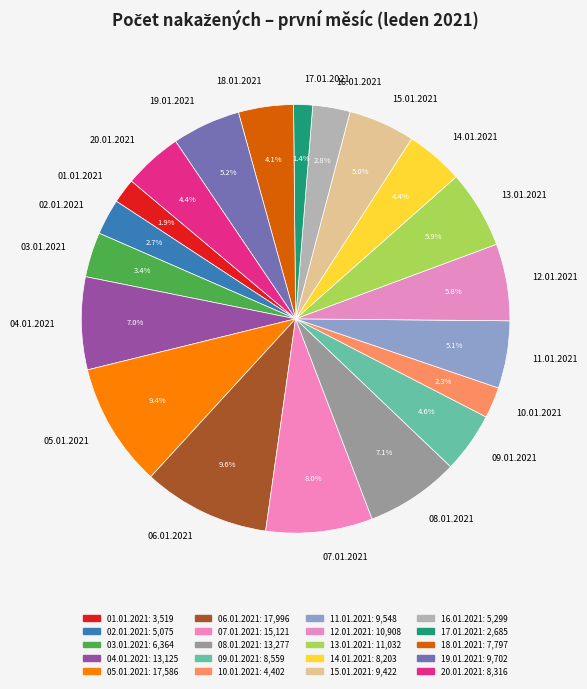

Which has a higher value, 01.01.2021 or 07.01.2021?

07.01.2021